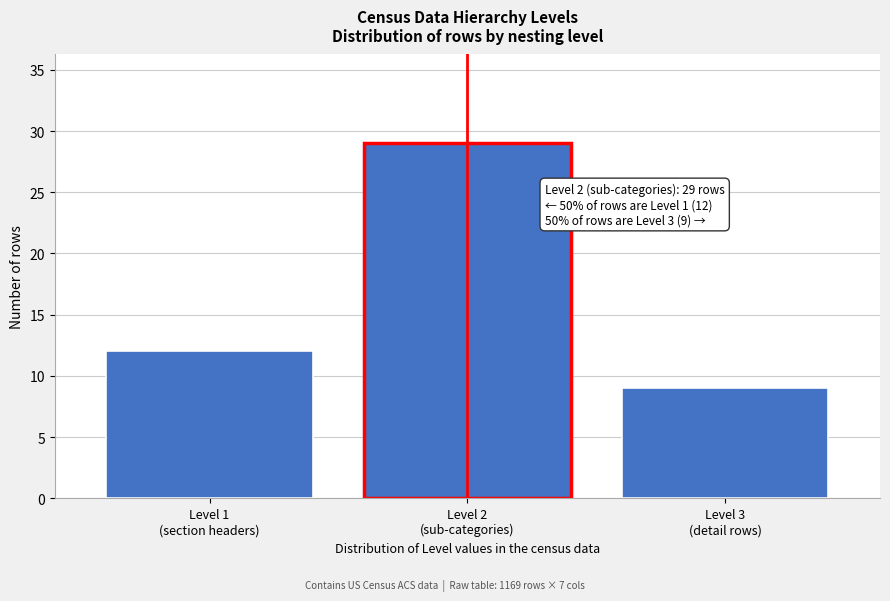

Reading left to right, extract all data points from this chart.

12	29	9